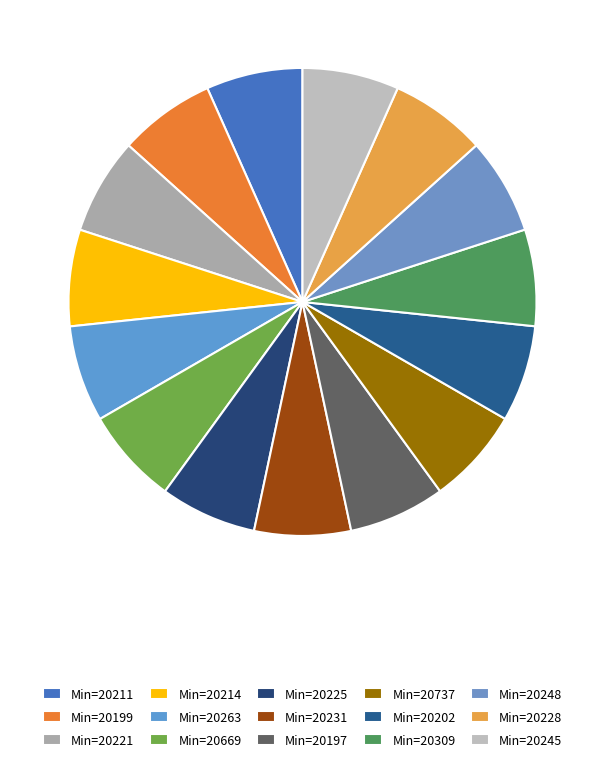

How many slices are in this pie chart?

15